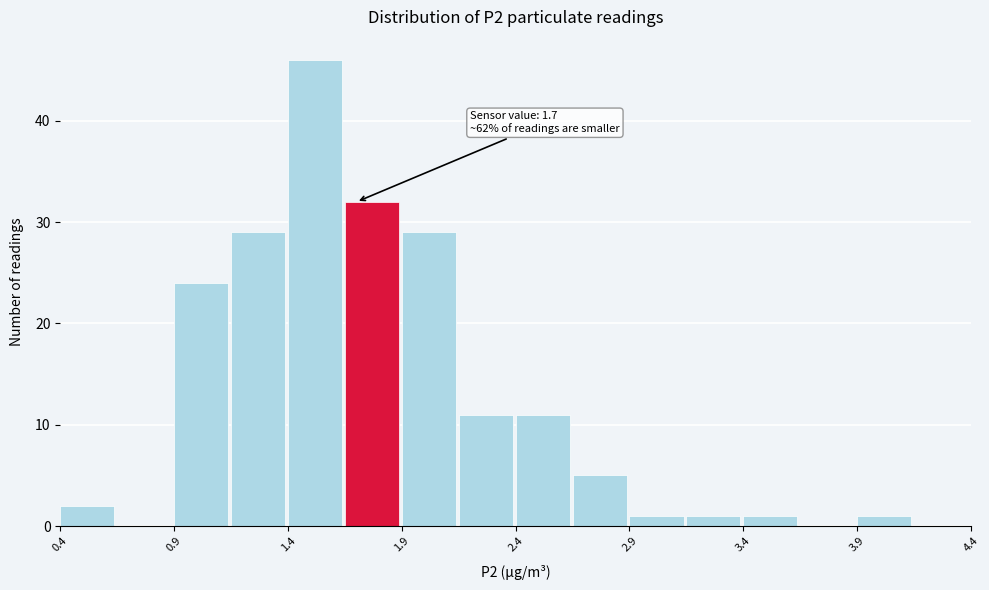

Over which range of the x-axis is the bar tallest?

1.40 to 1.65